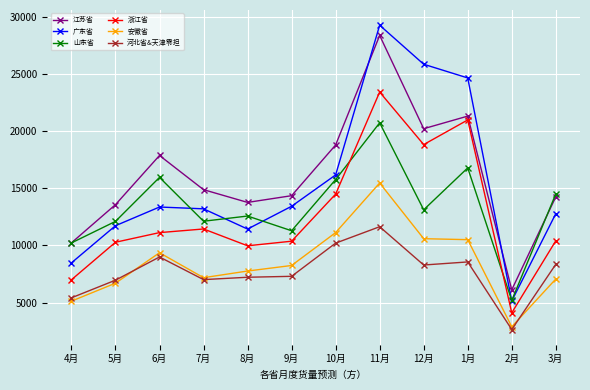

Where does the 浙江省 series first go above 11124?

6月